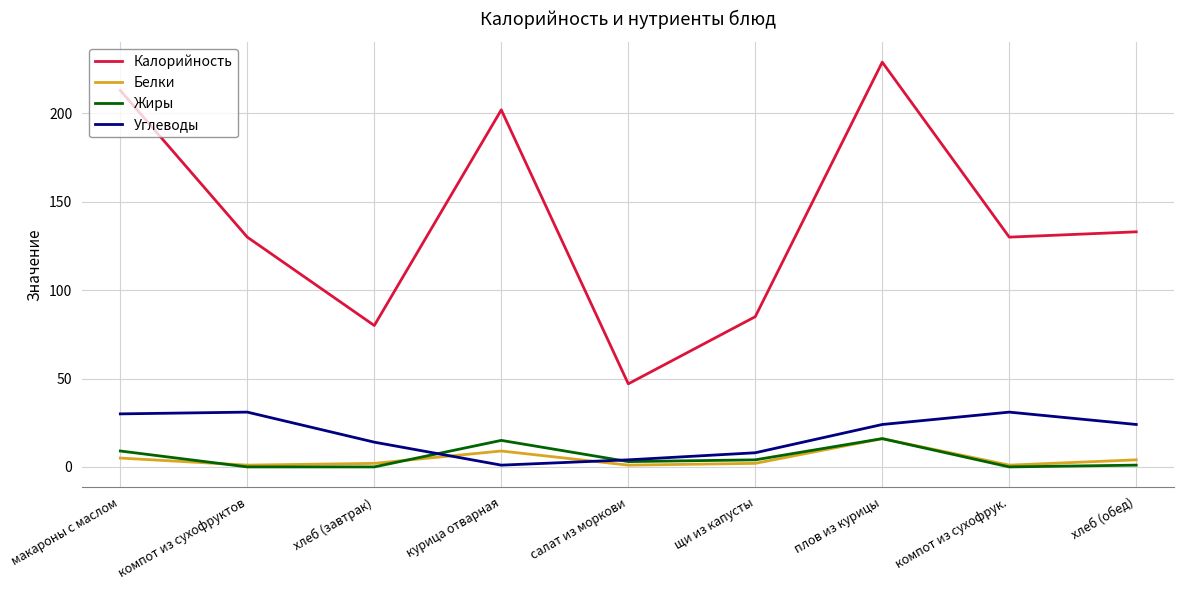

How many categories are shown in the chart?

9